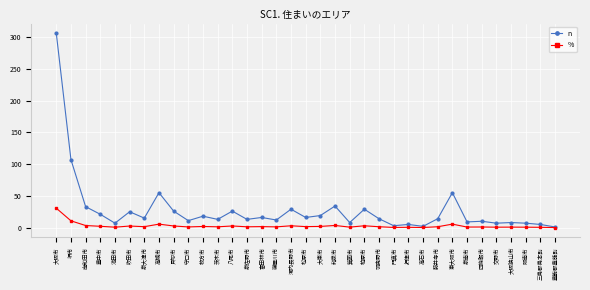

Rank the series by their average value, from highest to lowest.

n, %